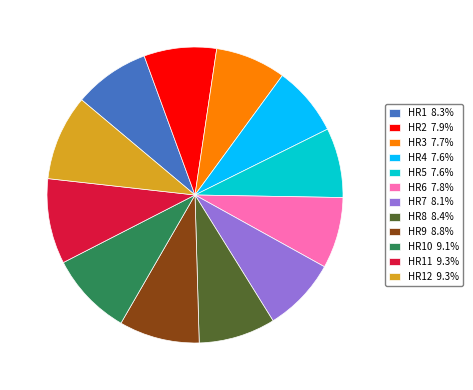

Approximately how many times larger is the value at HR6 7.8% compared to HR1 8.3%?

0.9